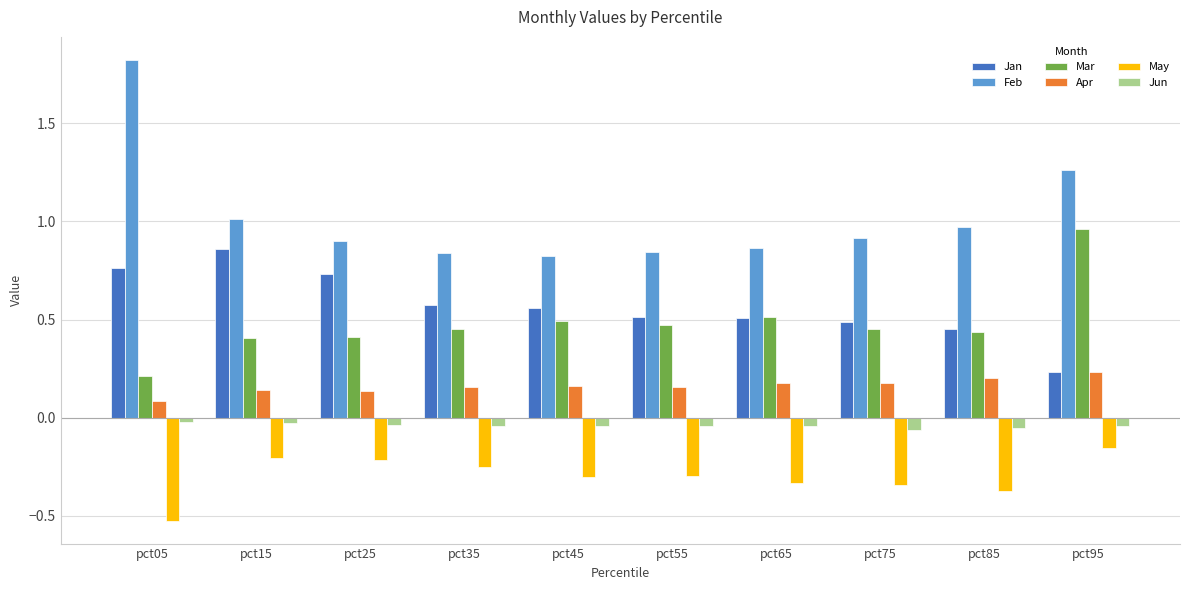

What is the sum of all Feb values?

10.3